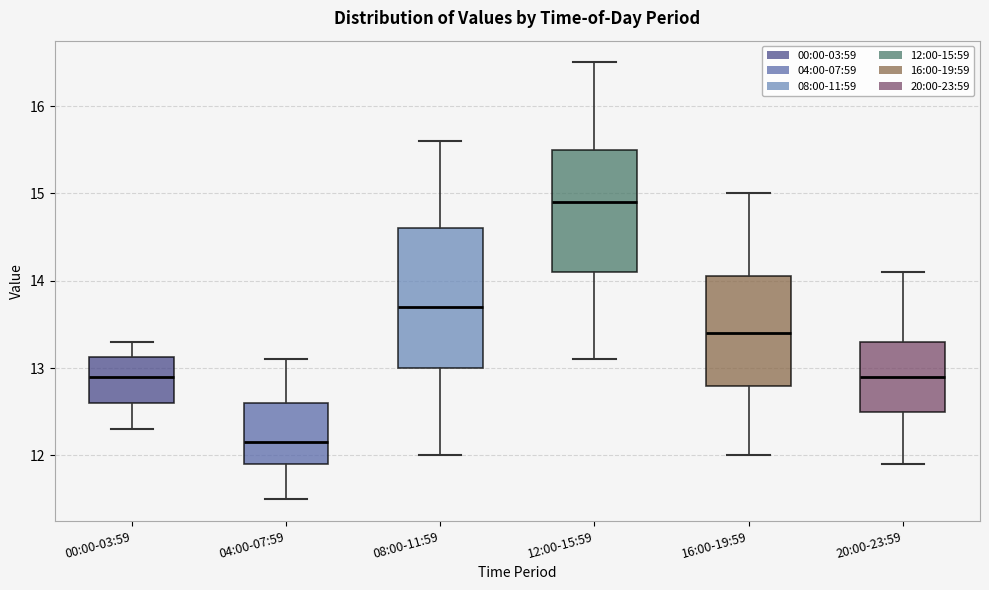

Which box has the lowest median line?

04:00-07:59